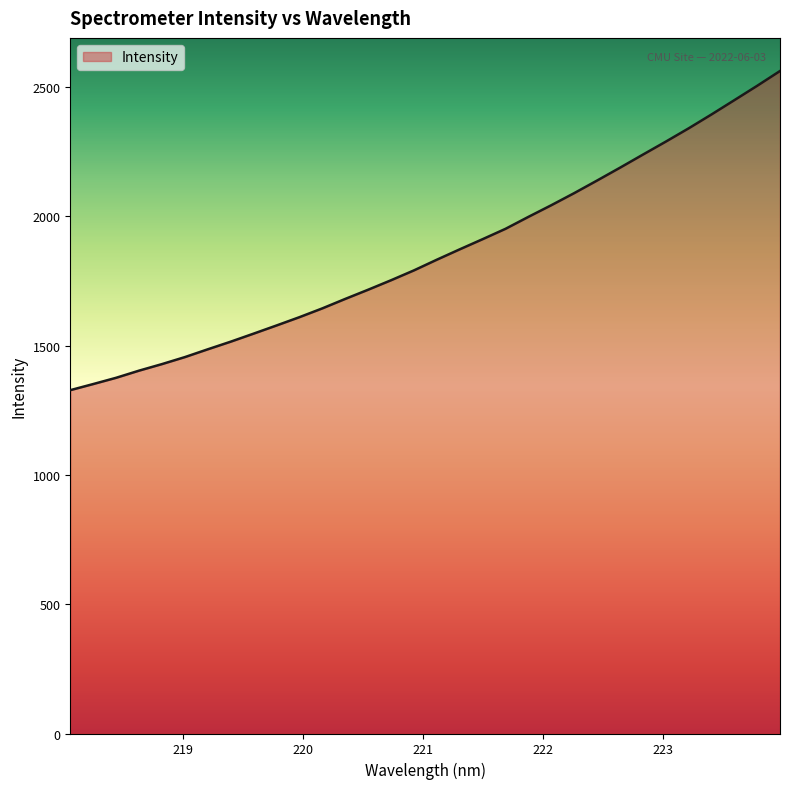

What is the difference between the maximum and minimum values?

1234.0